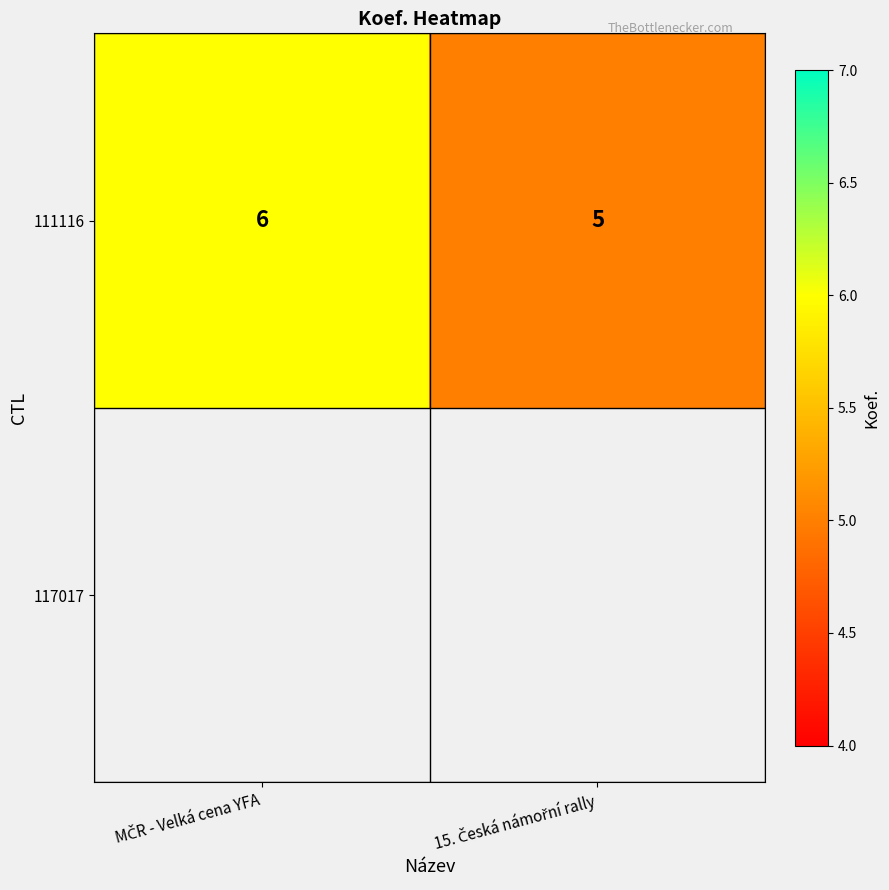

Between 15. Česká námořní rally and MČR - Velká cena YFA, which is larger?

MČR - Velká cena YFA